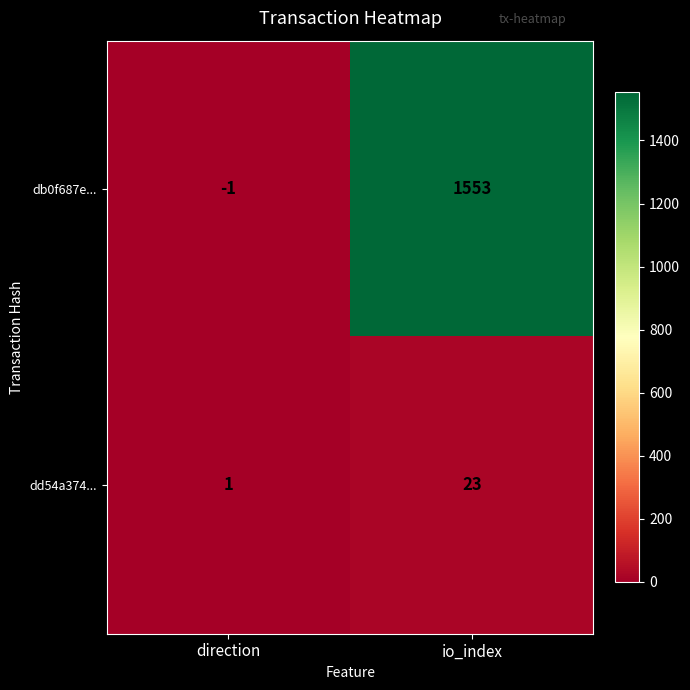

Reading left to right, extract all data points from this chart.

db0f687e...: -1	1553
dd54a374...: 1	23